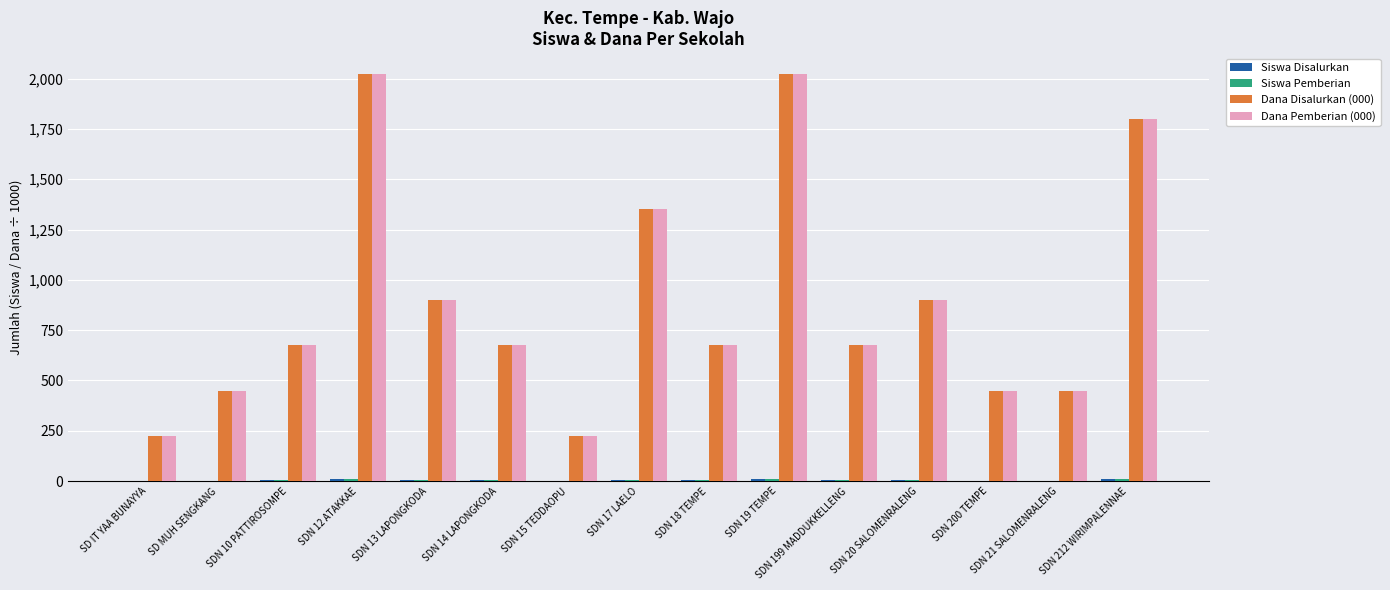

What is the spread (max minus min) of values at SDN 19 TEMPE?

2016